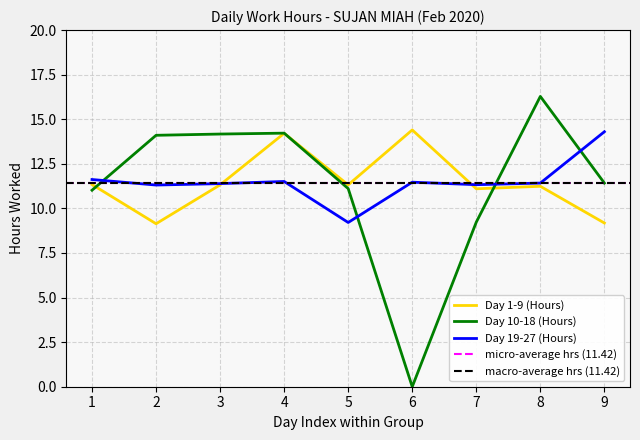

How many lines are shown in the chart?

3